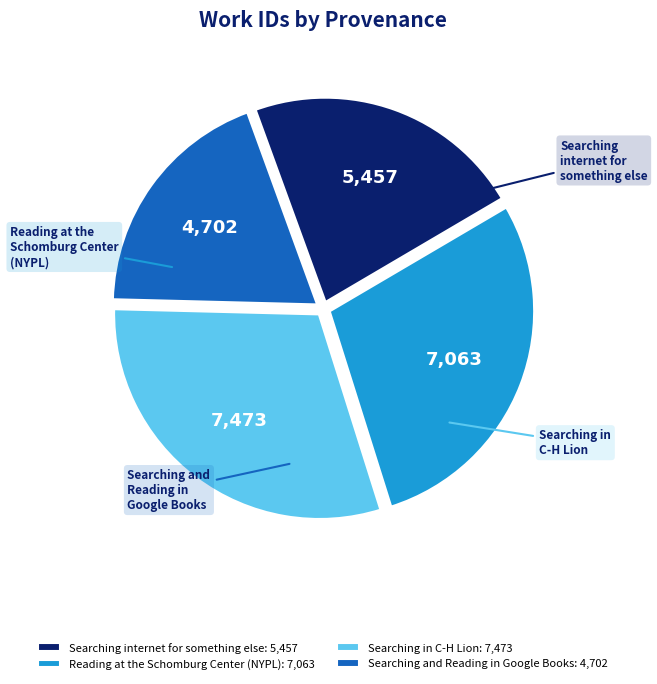

Count the number of slices in the pie.

4